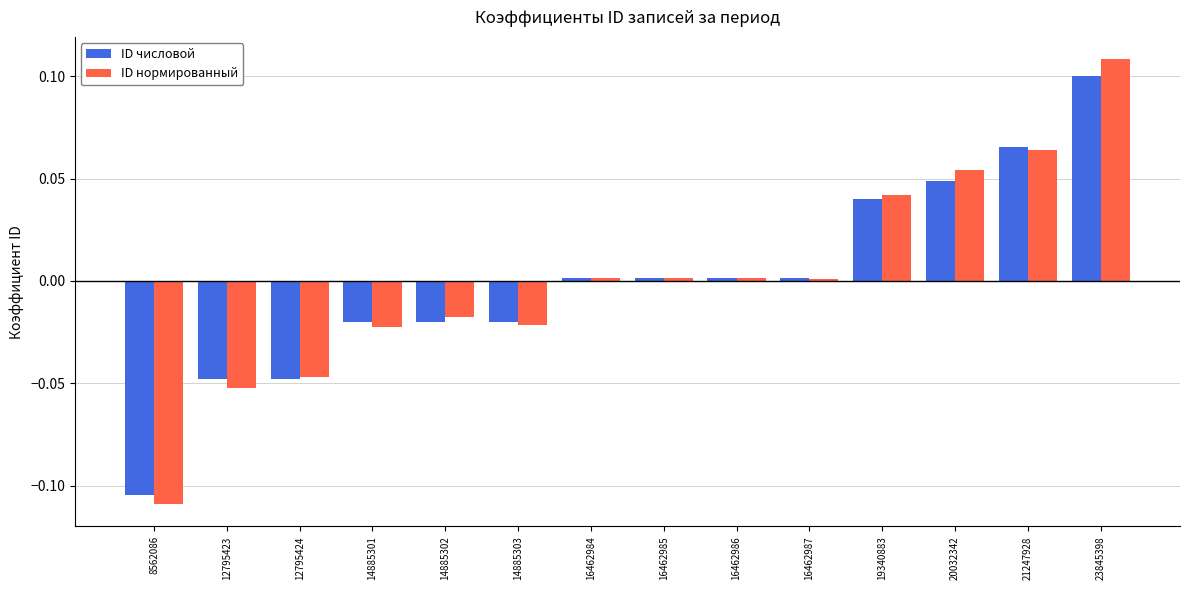

At which category is the sum across all series the highest?

23845398